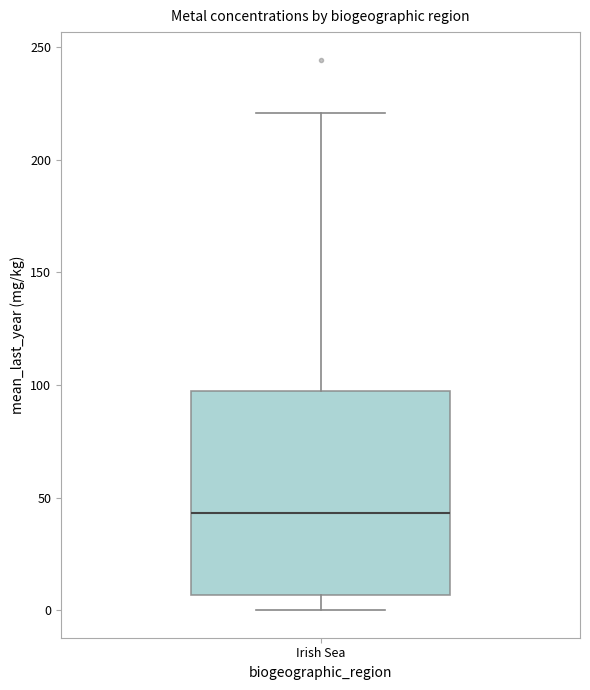

Transcribe this box plot: give where the median line is, the range the box spans, and where the two whiskers end, as read against the y-axis. The values are not printed on the chart, so give them approximately, as read against the axis.

median 45, box 5 to 95, whiskers 0 to 220